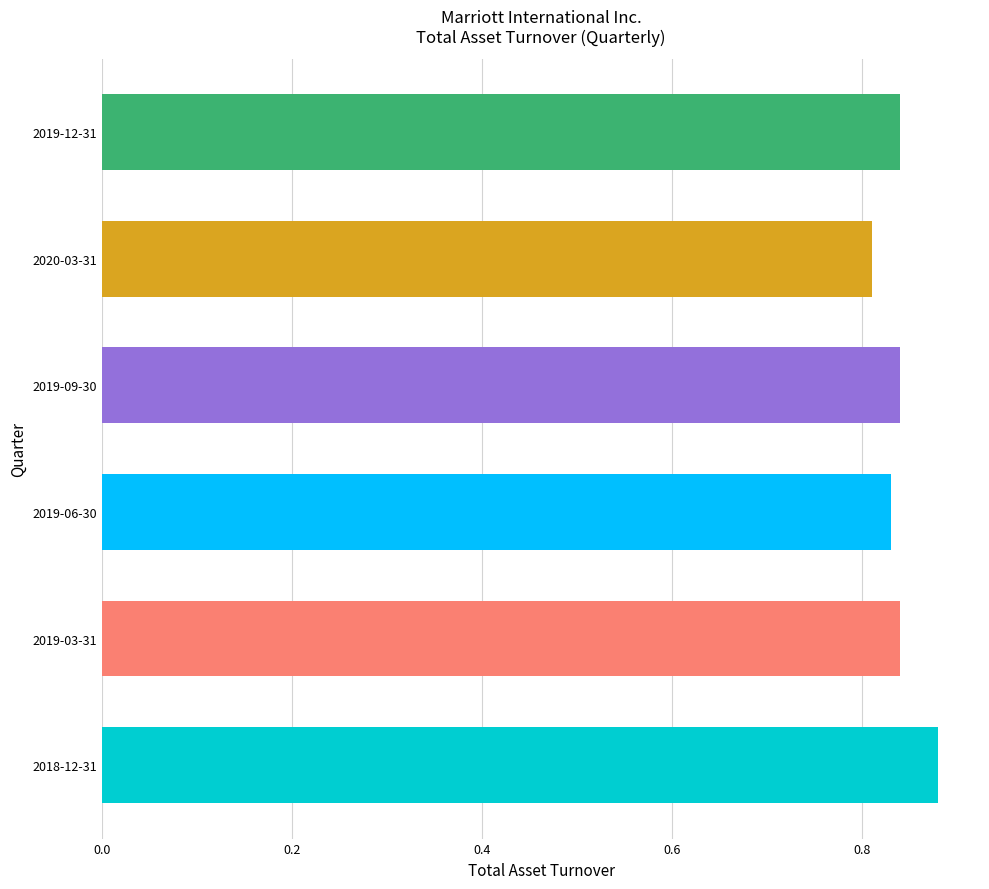

Which has a higher value, 2020-03-31 or 2019-06-30?

2019-06-30